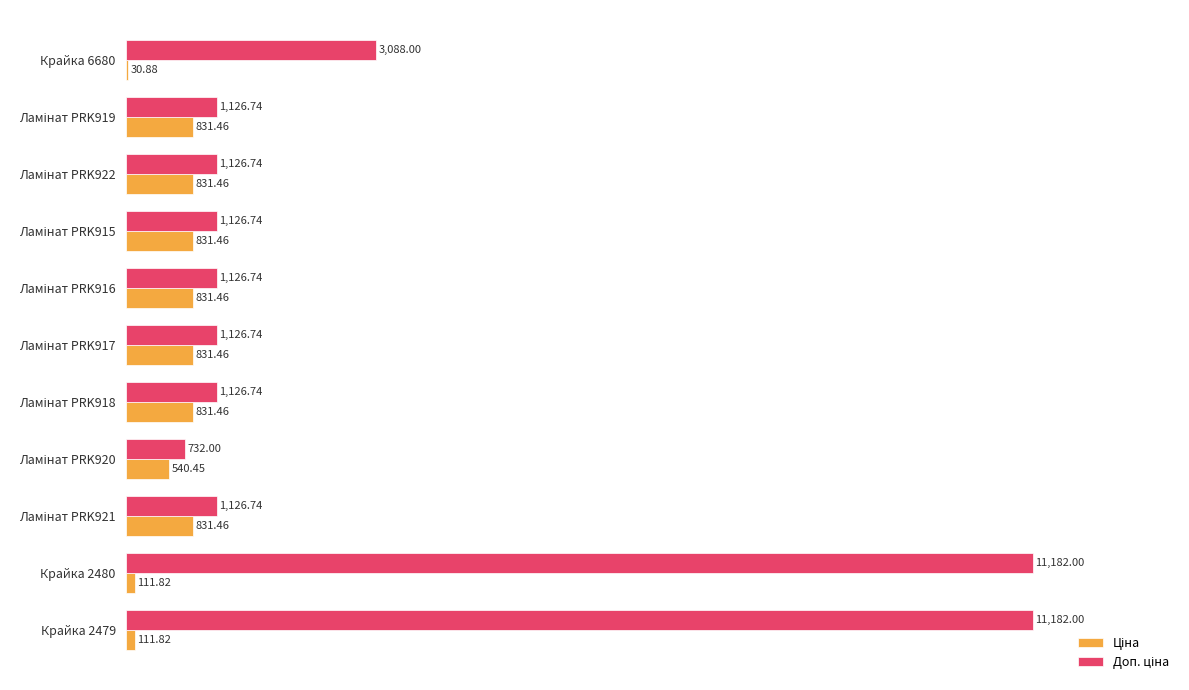

What is the total value across all series at Крайка 6680?

3118.9